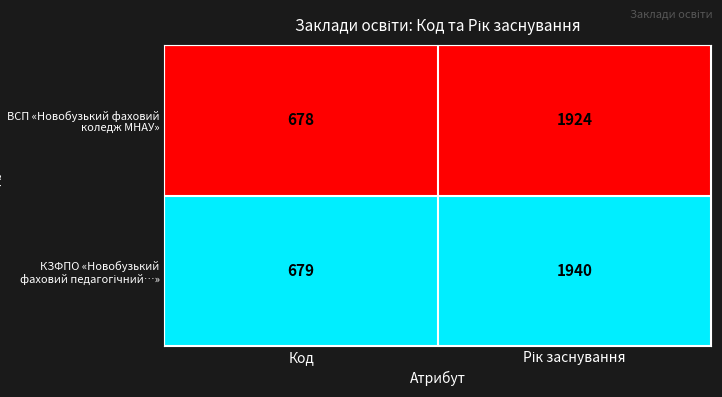

Where is ВСП «Новобузький фаховий коледж МНАУ» nearest to the value 1301?

Код